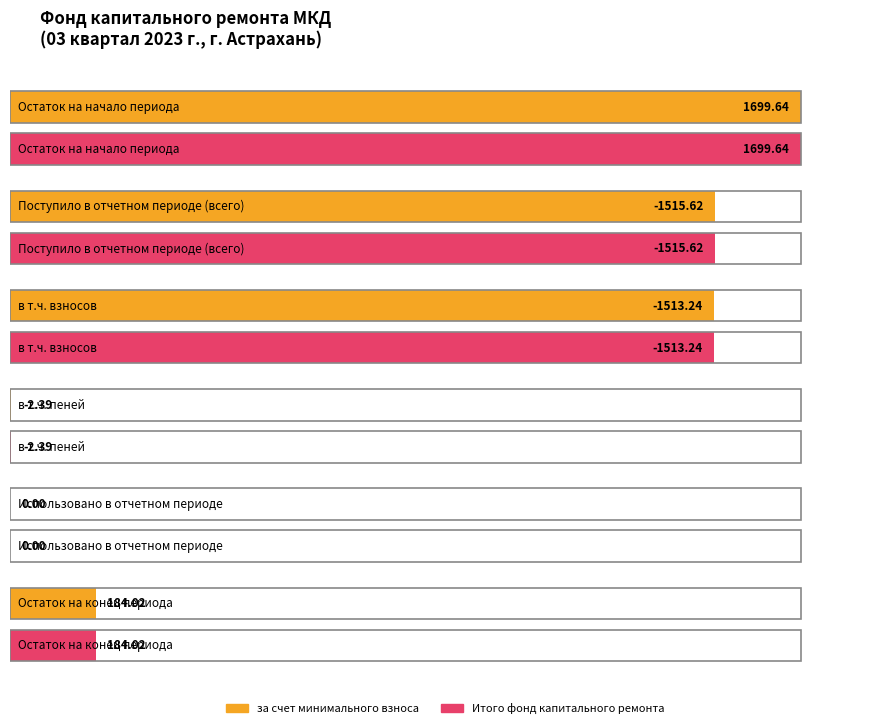

Is it true that Итого фонд капитального ремонта equals 184.0 at Остаток на конец?

True